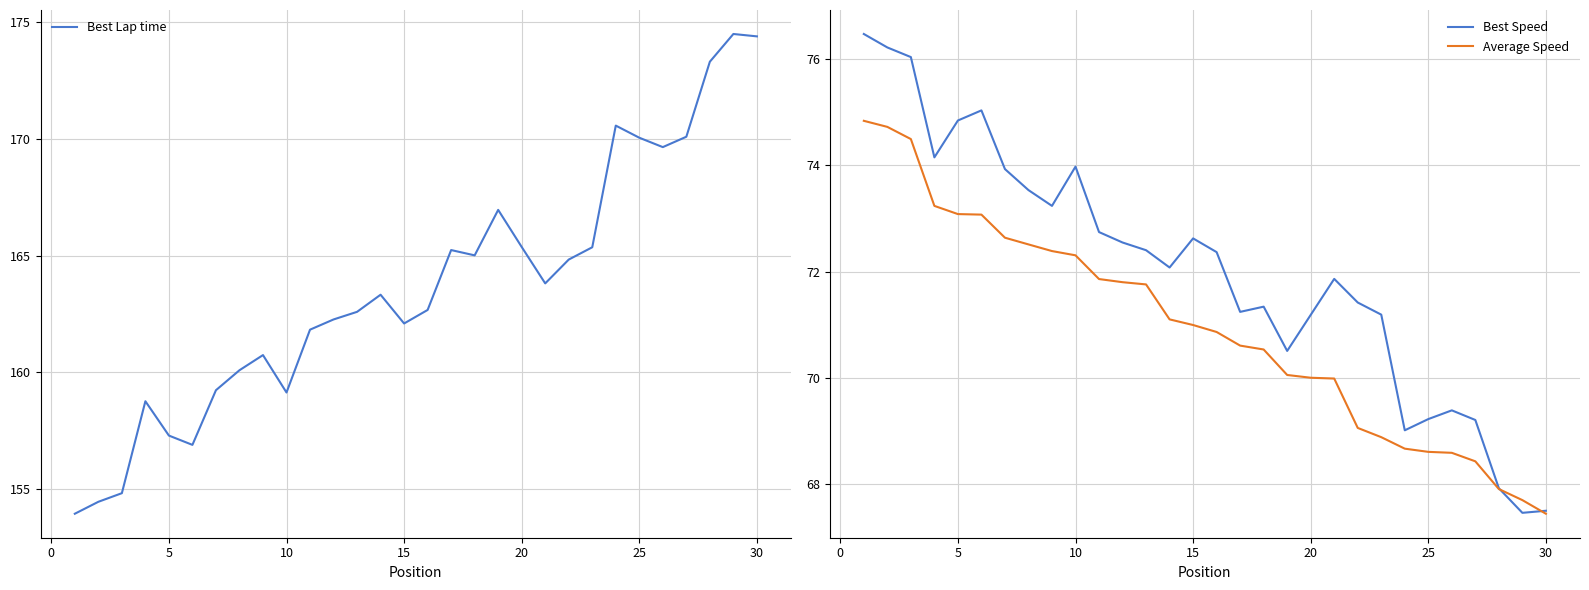

Reading left to right, list all the values displayed in this chart.

Best Lap time: 153.9	154.5	154.8	158.8	157.3	156.9	159.2	160.1	160.7	159.1	161.8	162.3	162.6	163.3	162.1	162.7	165.2	165.0	167.0	165.4	163.8	164.8	165.4	170.6	170.0	169.6	170.1	173.3	174.5	174.4
Best Speed: 76.5	76.2	76.0	74.1	74.8	75.0	73.9	73.5	73.2	74.0	72.7	72.5	72.4	72.1	72.6	72.4	71.2	71.3	70.5	71.2	71.9	71.4	71.2	69.0	69.2	69.4	69.2	67.9	67.5	67.5
Average Speed: 74.8	74.7	74.5	73.2	73.1	73.1	72.6	72.5	72.4	72.3	71.9	71.8	71.8	71.1	71.0	70.9	70.6	70.5	70.1	70.0	70.0	69.1	68.9	68.7	68.6	68.6	68.4	67.9	67.7	67.4